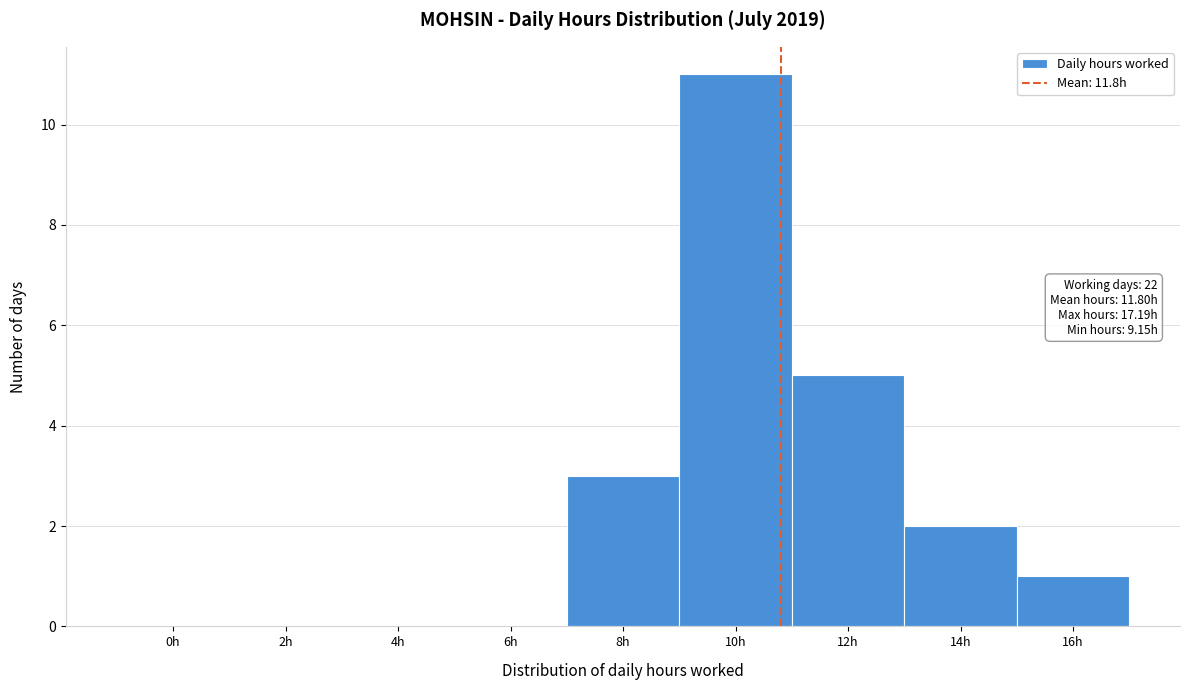

Reading left to right, list all the values displayed in this chart.

0h=0	2h=0	4h=0	6h=0	8h=3	10h=11	12h=5	14h=2	16h=1